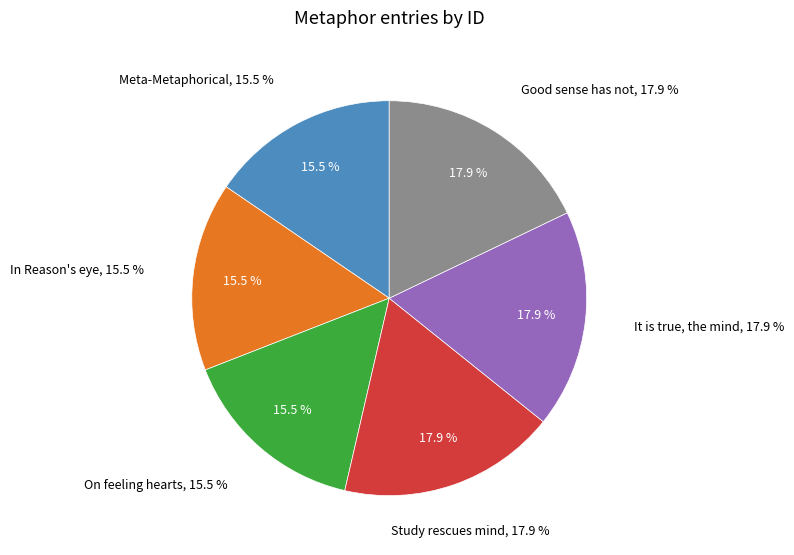

What percentage do Meta-Metaphorical and Good sense has not together represent?

33.3%